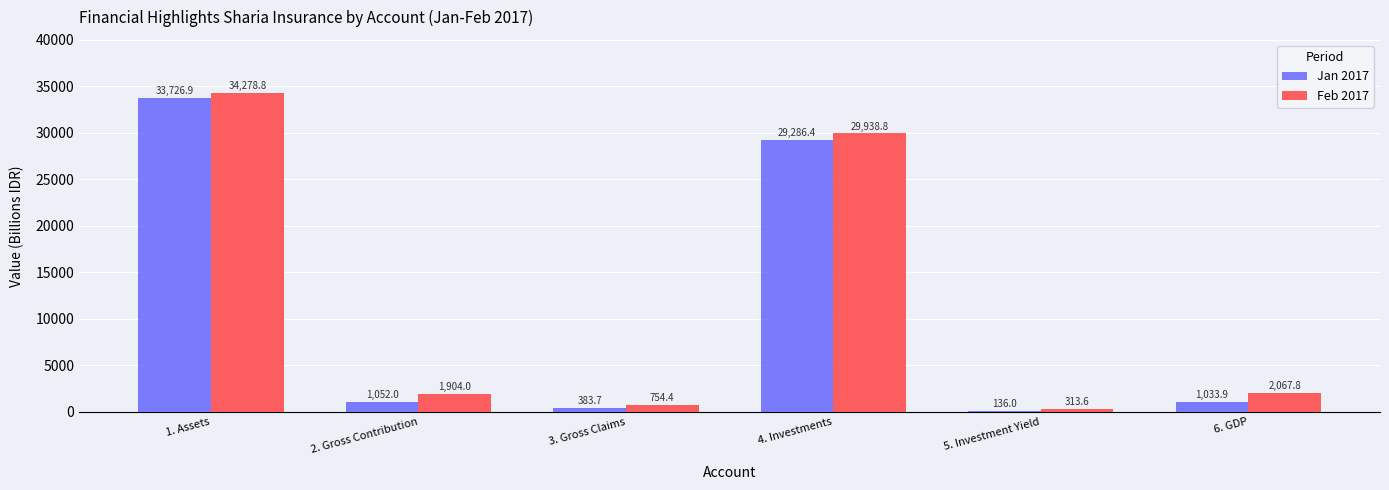

Between 3. Gross Claims and 4. Investments, which series saw the biggest shift?

Feb 2017